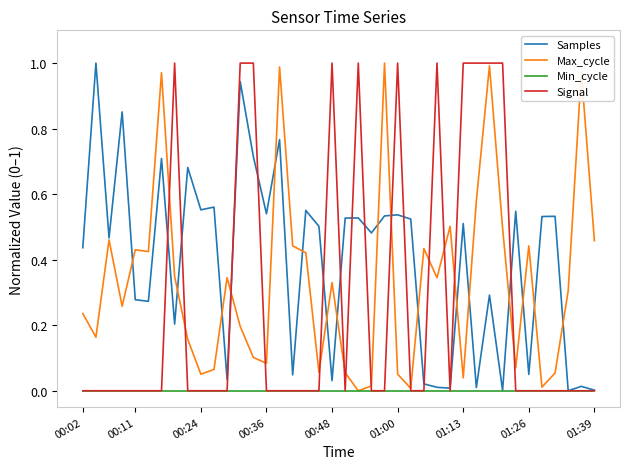

What are all the series names shown in the legend?

Samples, Max_cycle, Min_cycle, Signal